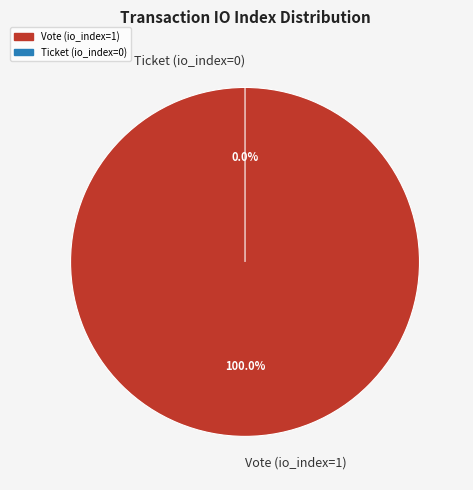

Combined, what portion of the pie is Ticket (io_index=0) and Vote (io_index=1)?

100.0%